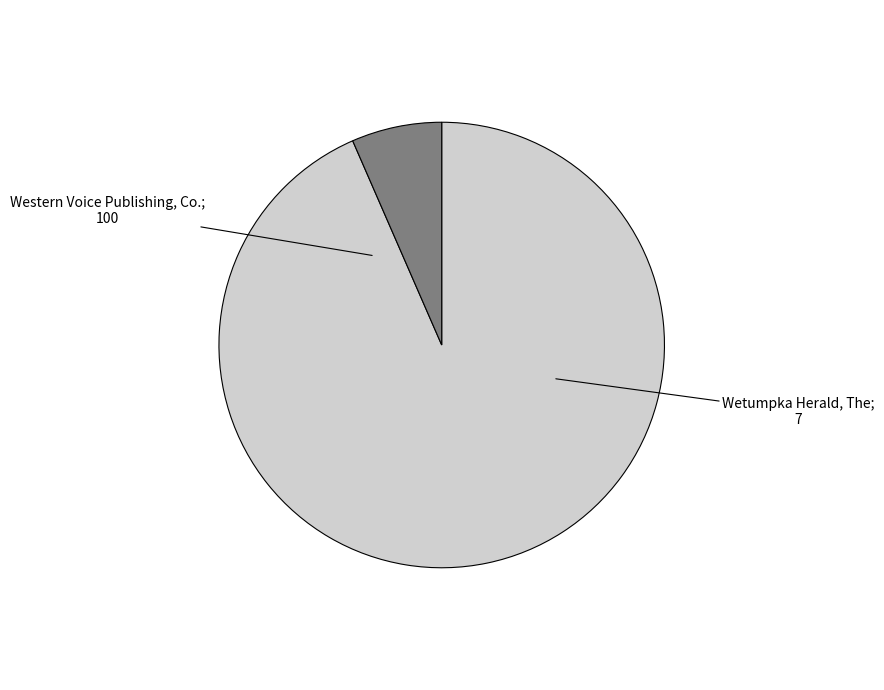

Does any single category account for the majority?

Yes